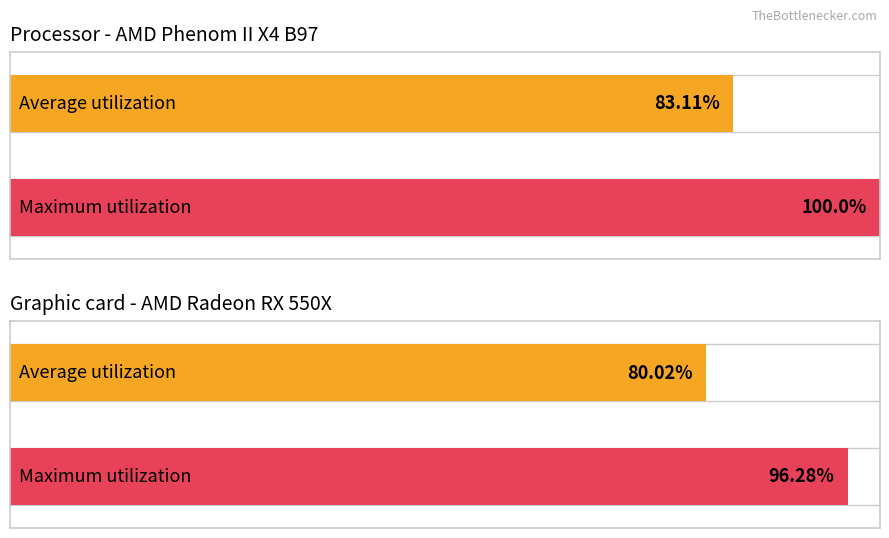

What are all the series names shown in the legend?

Average utilization, Maximum utilization